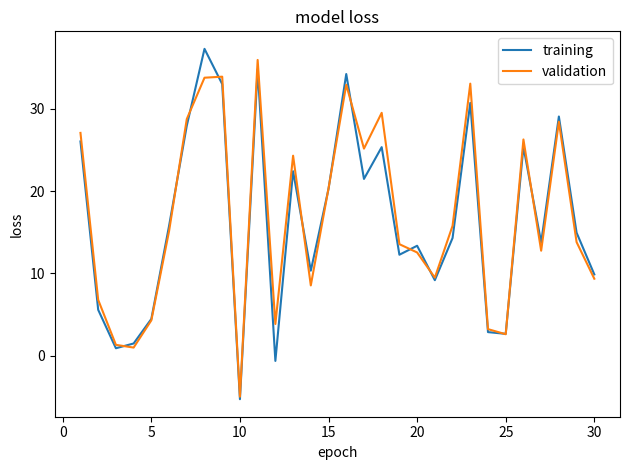

What is the lowest value of the training series?

-5.3